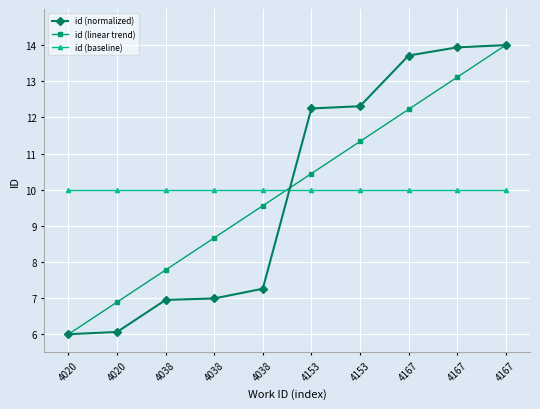

Rank the series by their maximum value, from highest to lowest.

id (normalized), id (linear trend), id (baseline)